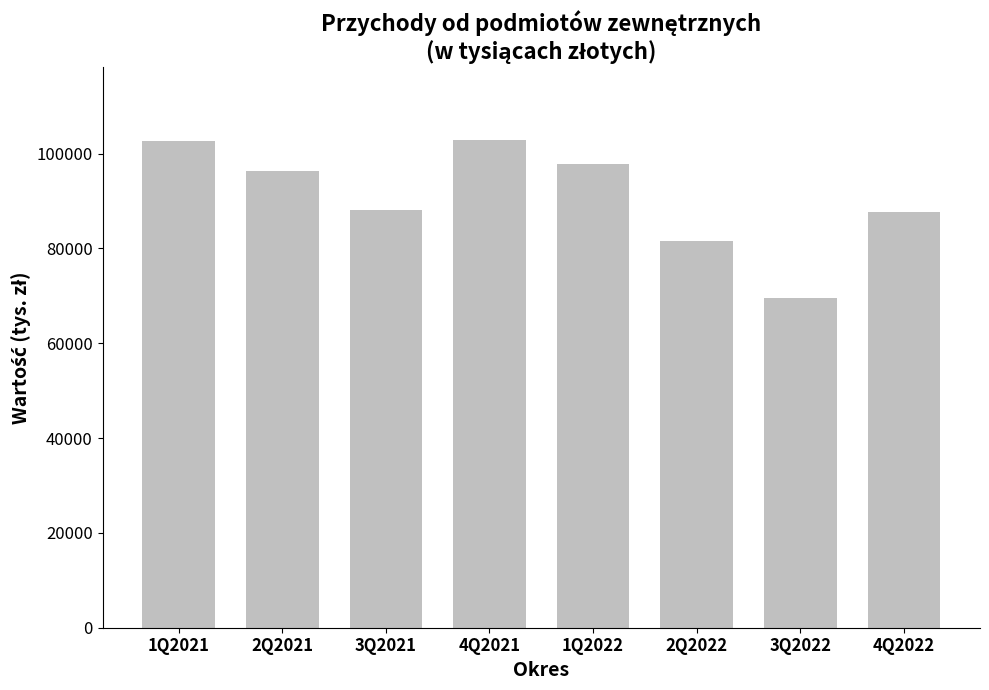

What is the difference between the maximum and minimum values?

33273